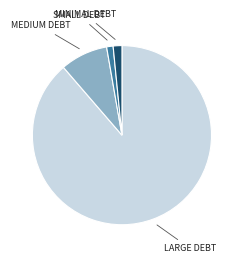

Is there any slice that represents more than half of the pie?

Yes